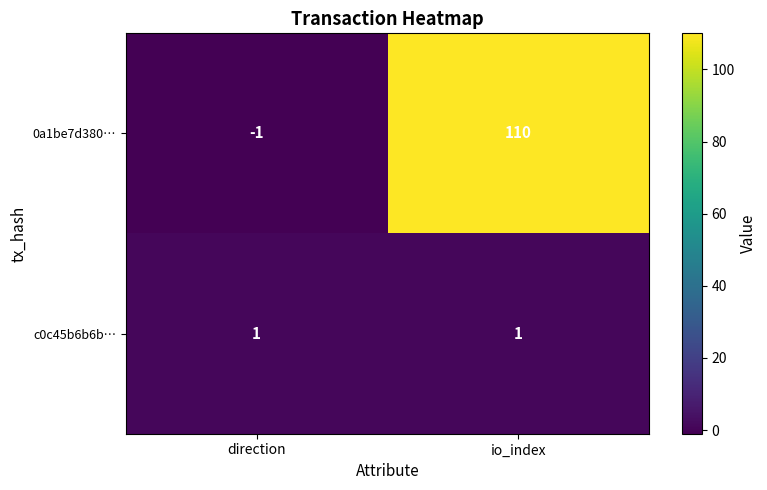

What is the greatest value displayed?

110